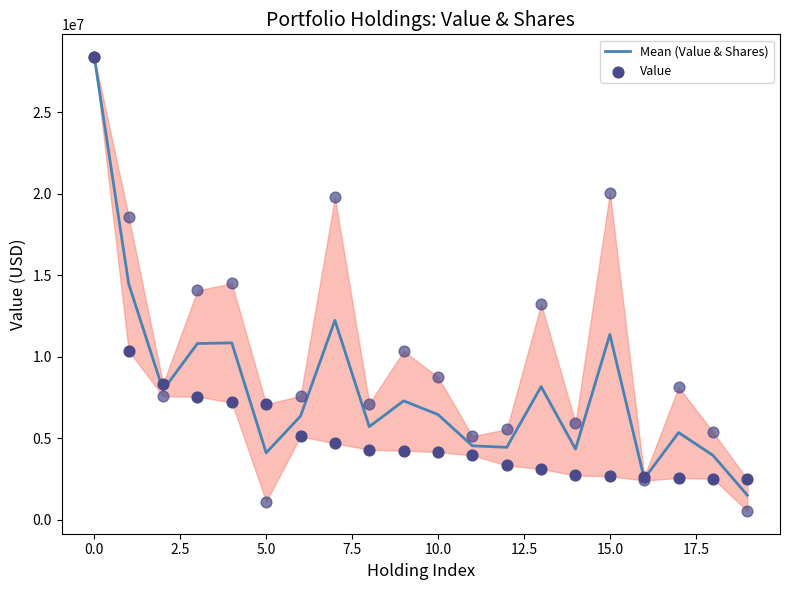

The value of Mean (Value & Shares) at 15.0 is 11368771.3. True or false?

True